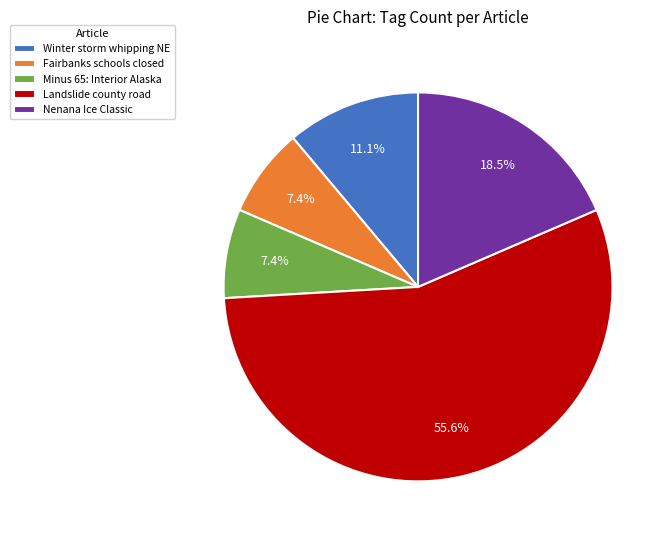

Which category has the biggest portion of the pie?

Landslide county road